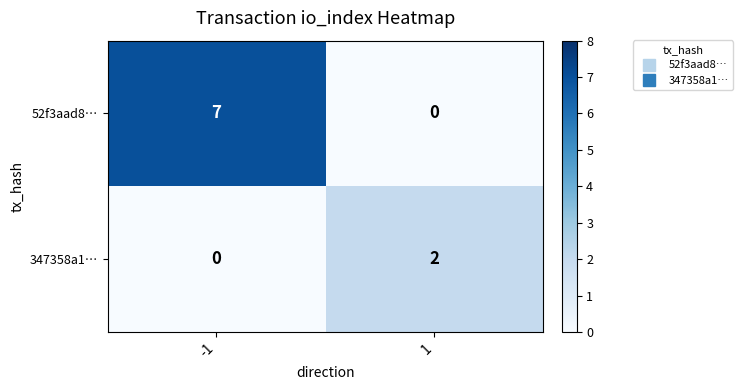

The 347358a1… series shows -1 at -1. True or false?

False